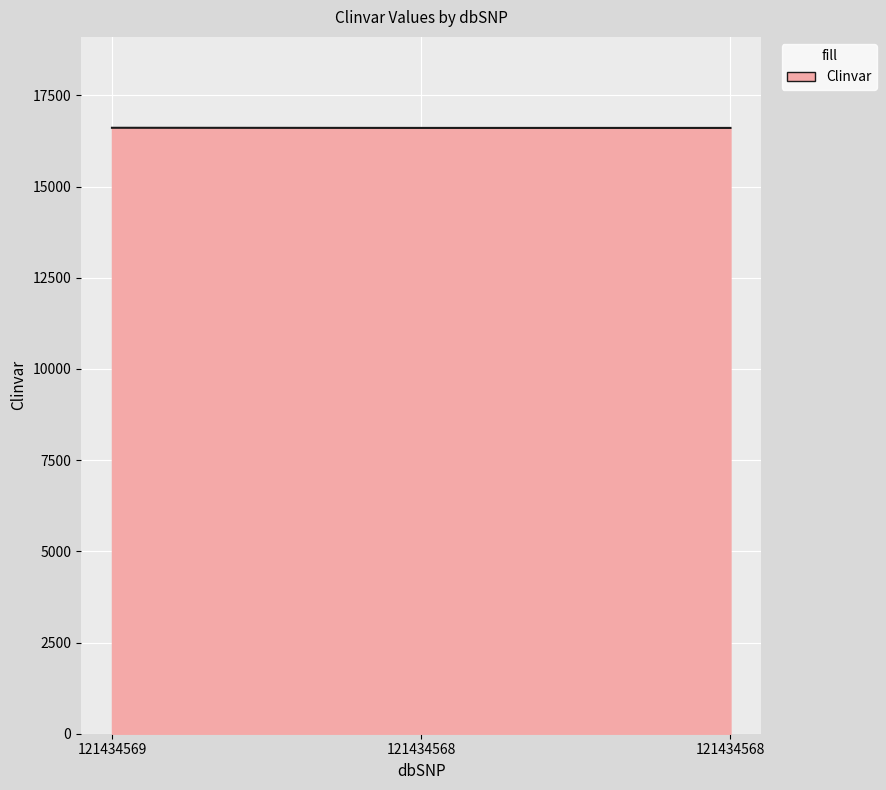

How many values exceed 16609?

1